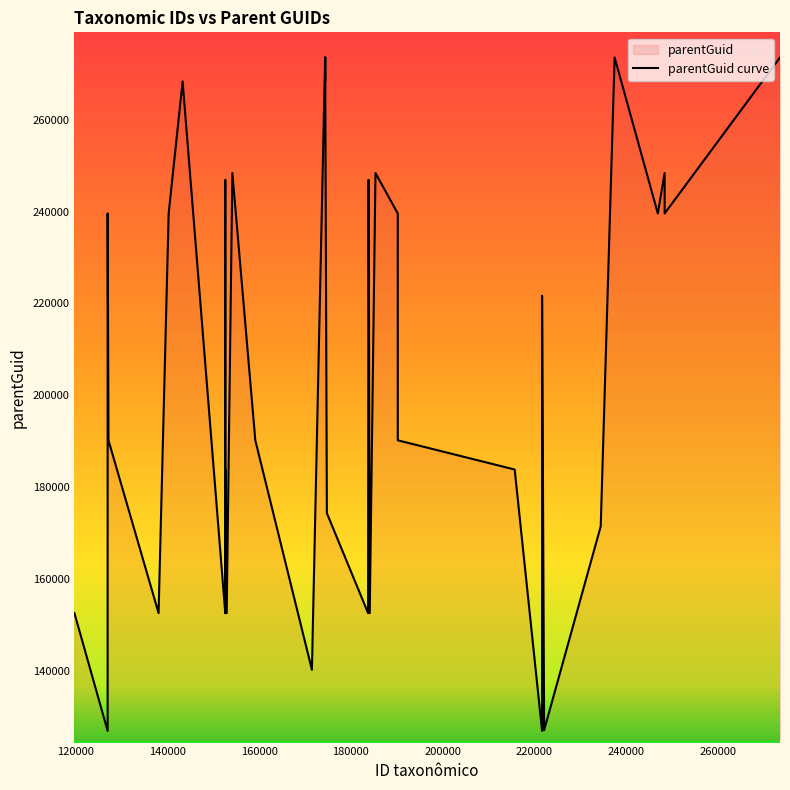

What is the difference between the maximum and minimum values?

146612